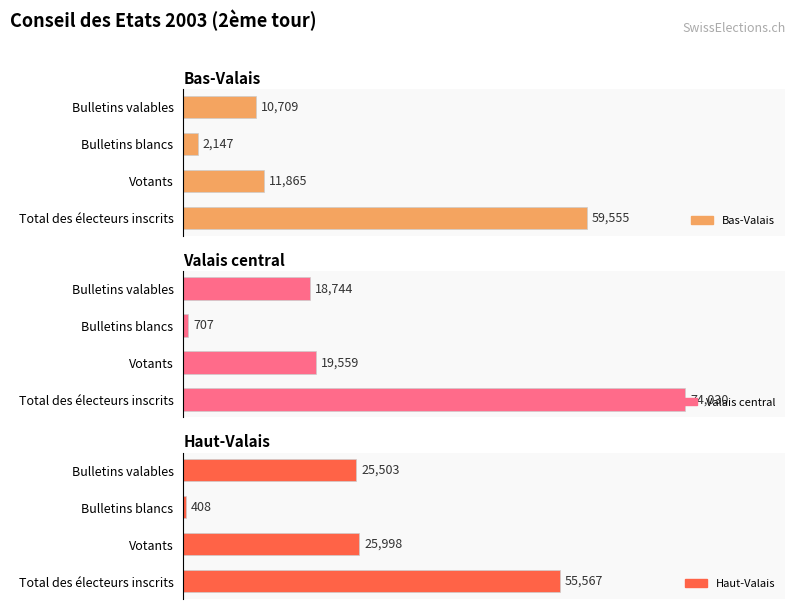

How many groups of bars are there?

4